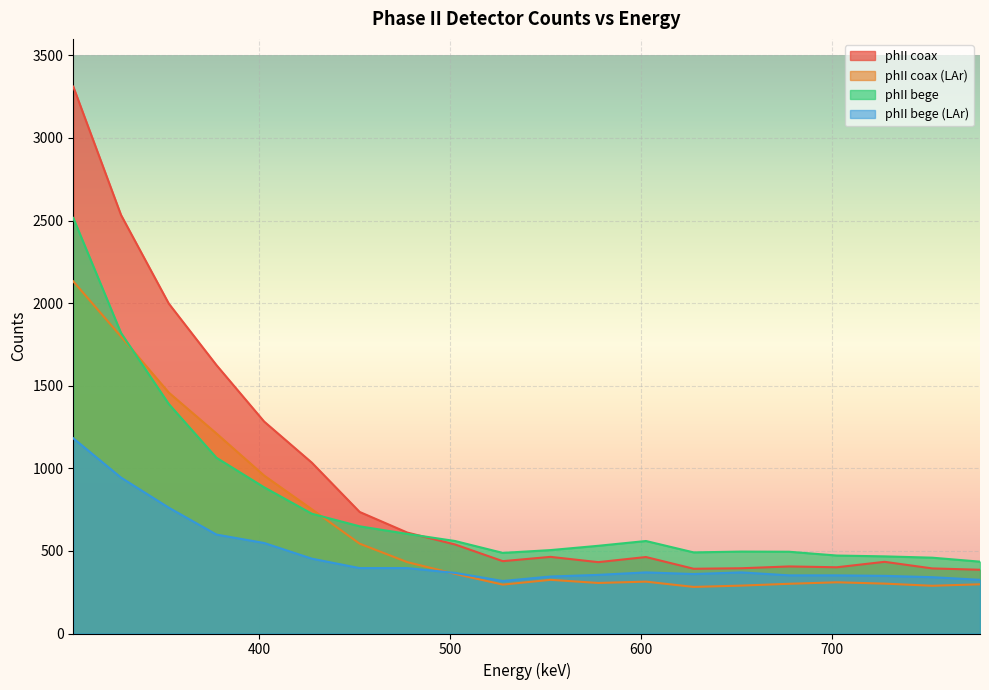

What position from the right is 527.5?

11